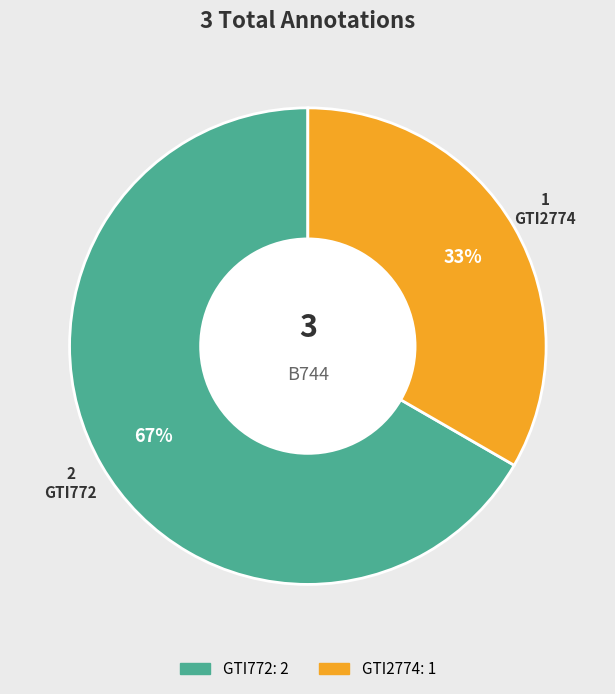

Rank the categories by value from lowest to highest.

GTI2774, GTI772